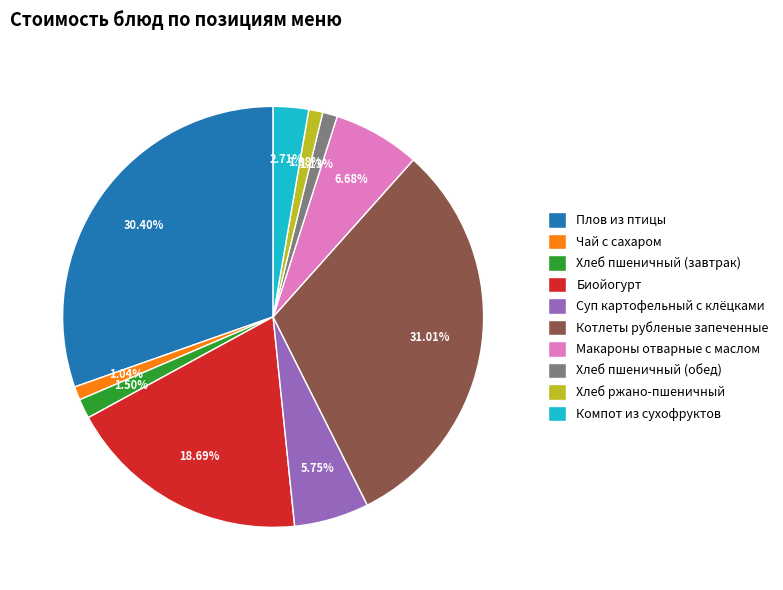

To the nearest percent, what is the difference between the largest and smallest slice percentages?

30%